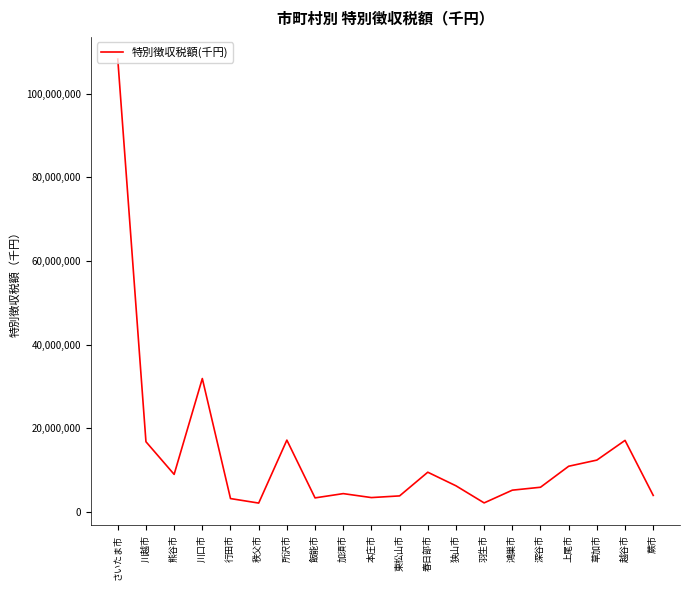

What position from the right is 鴻巣市?

6